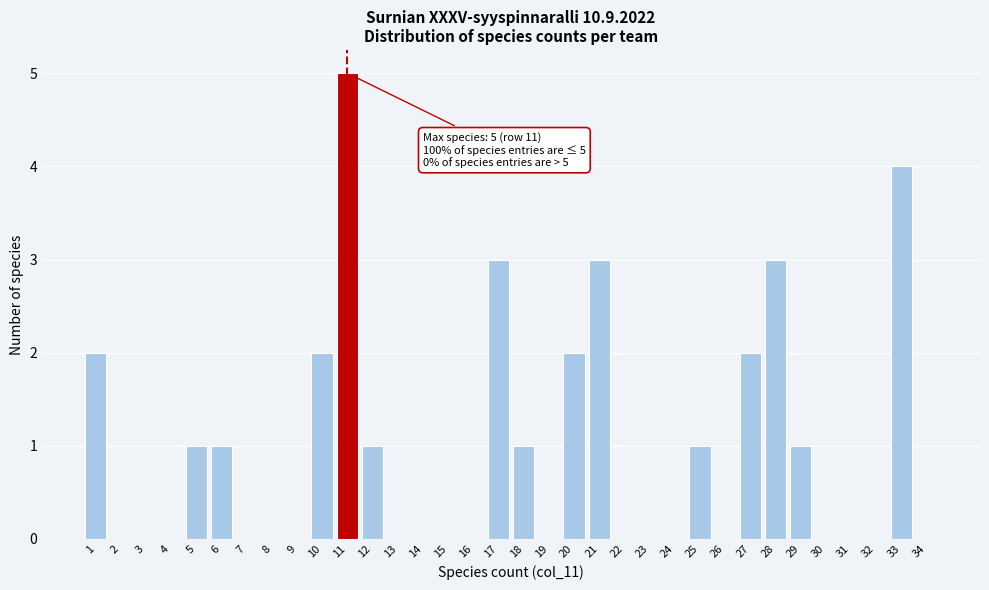

Approximately how many times larger is the value at 12 compared to 10?

0.5